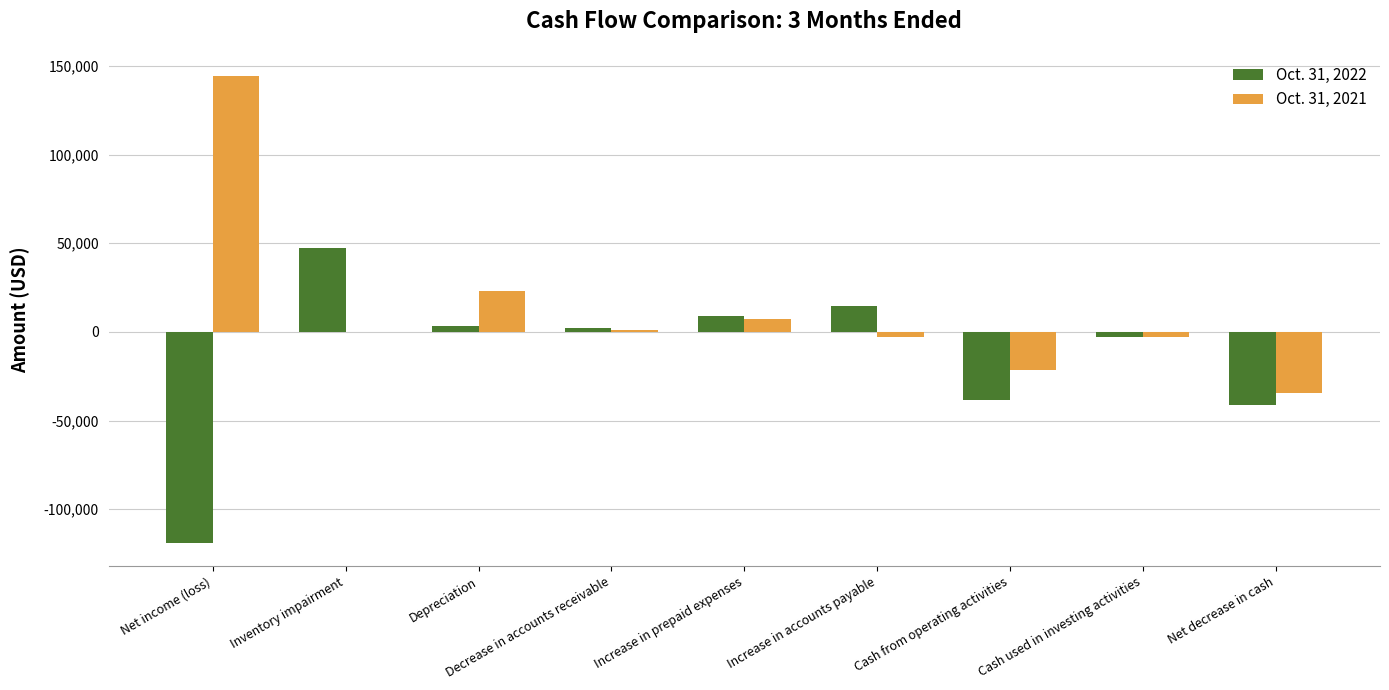

How many groups of bars are there?

9